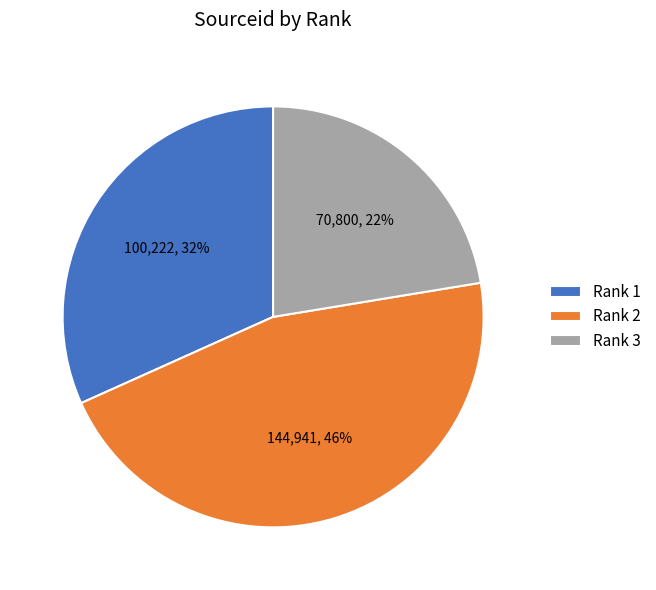

Combined, do Rank 3 and Rank 1 account for over 50%?

Yes